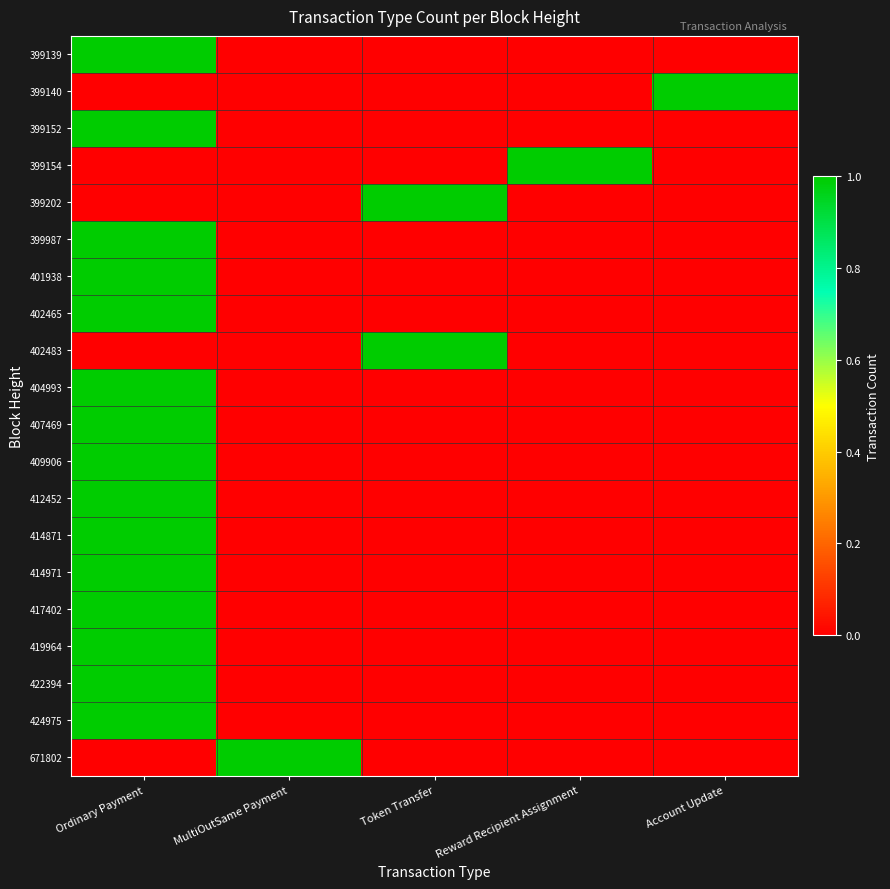

Count the number of categories in the chart.

5